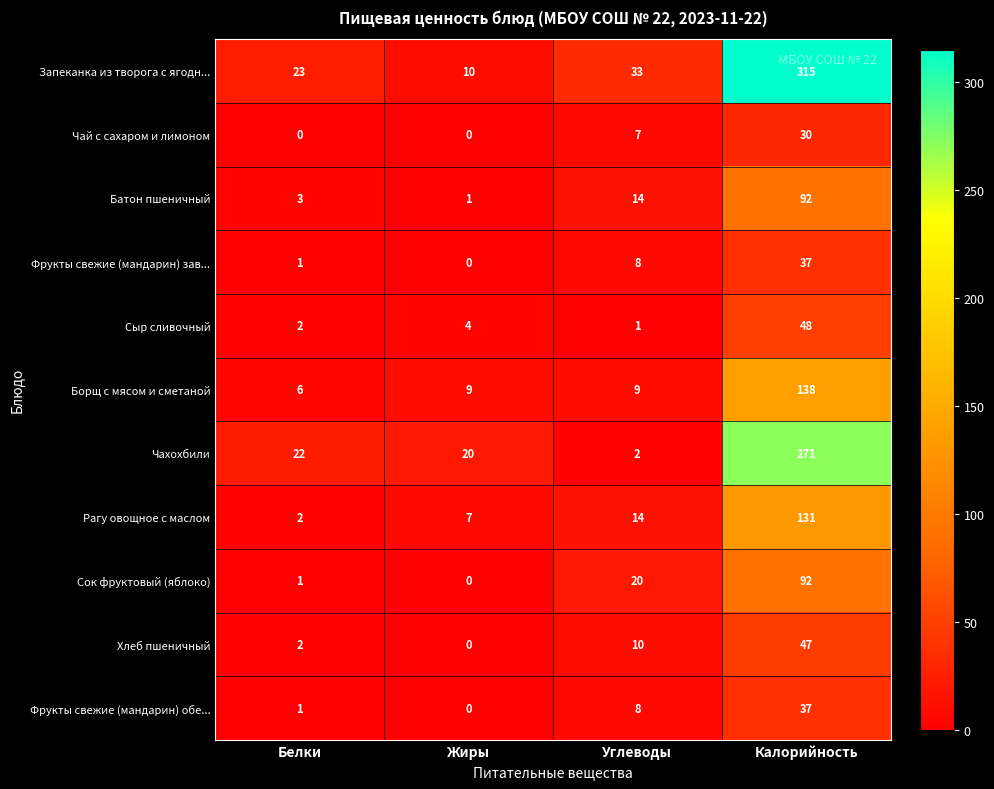

The Батон пшеничный series shows 1 at Жиры. True or false?

True